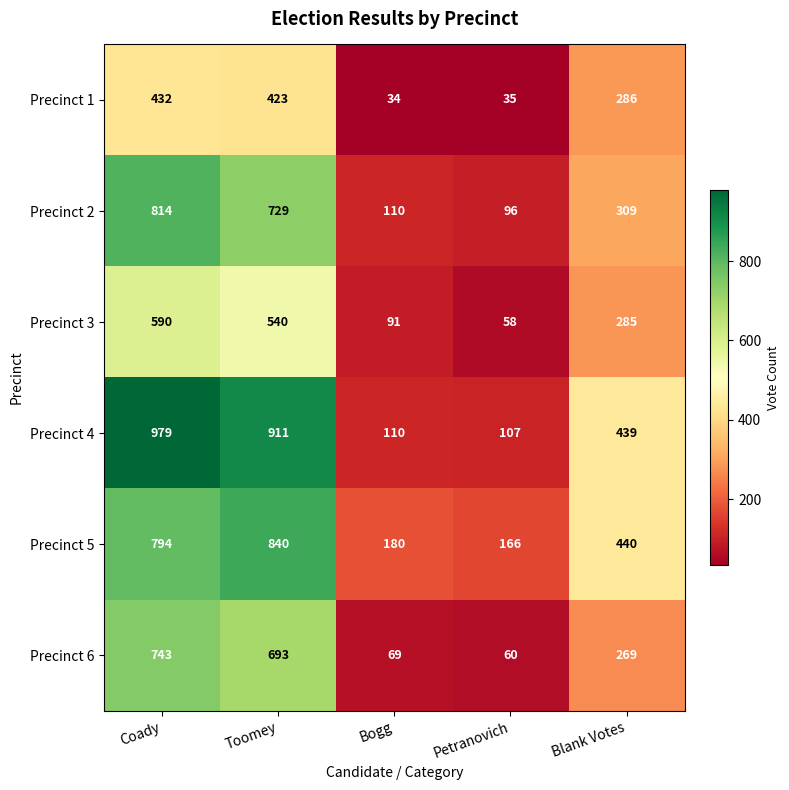

The Precinct 5 series shows 69 at Bogg. True or false?

False